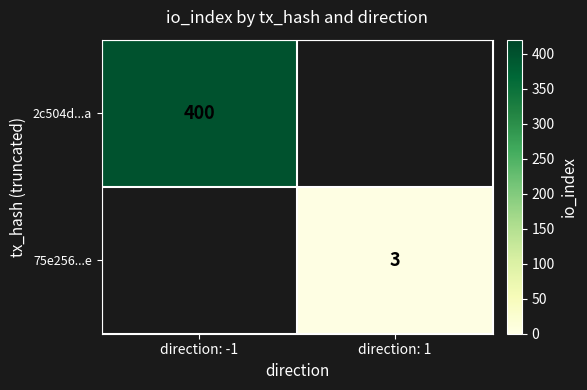

The 75e256...e series shows 1 at direction: 1. True or false?

False